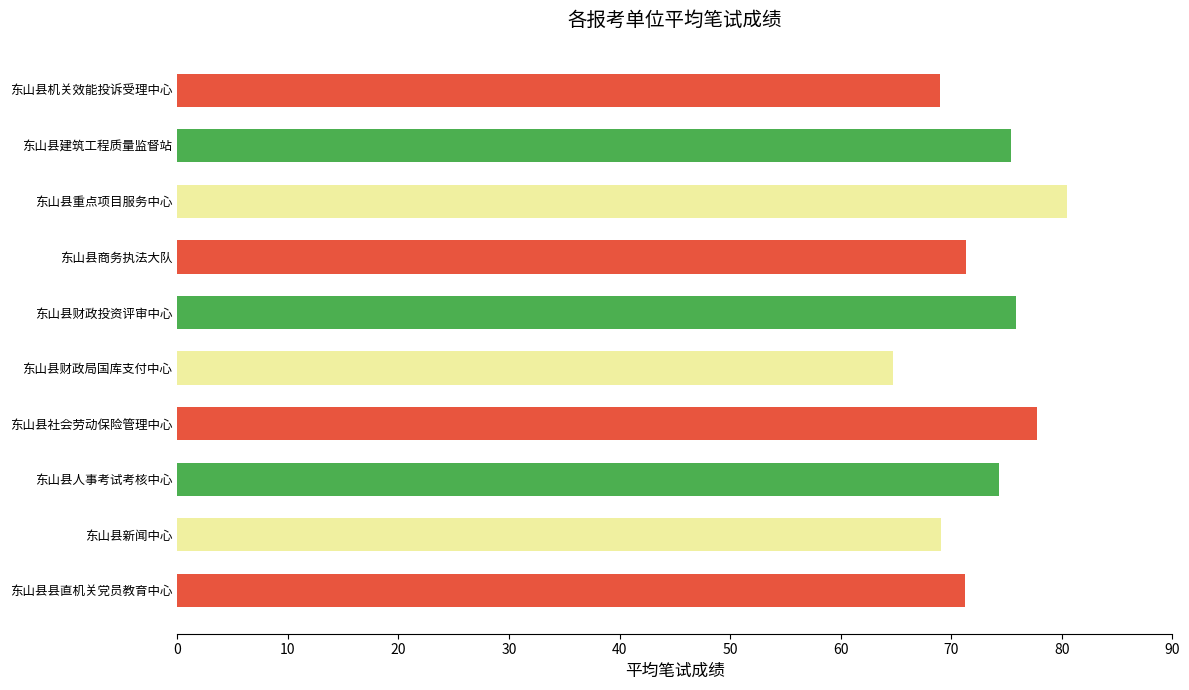

Which label corresponds to the smallest value in the chart?

东山县财政局国库支付中心